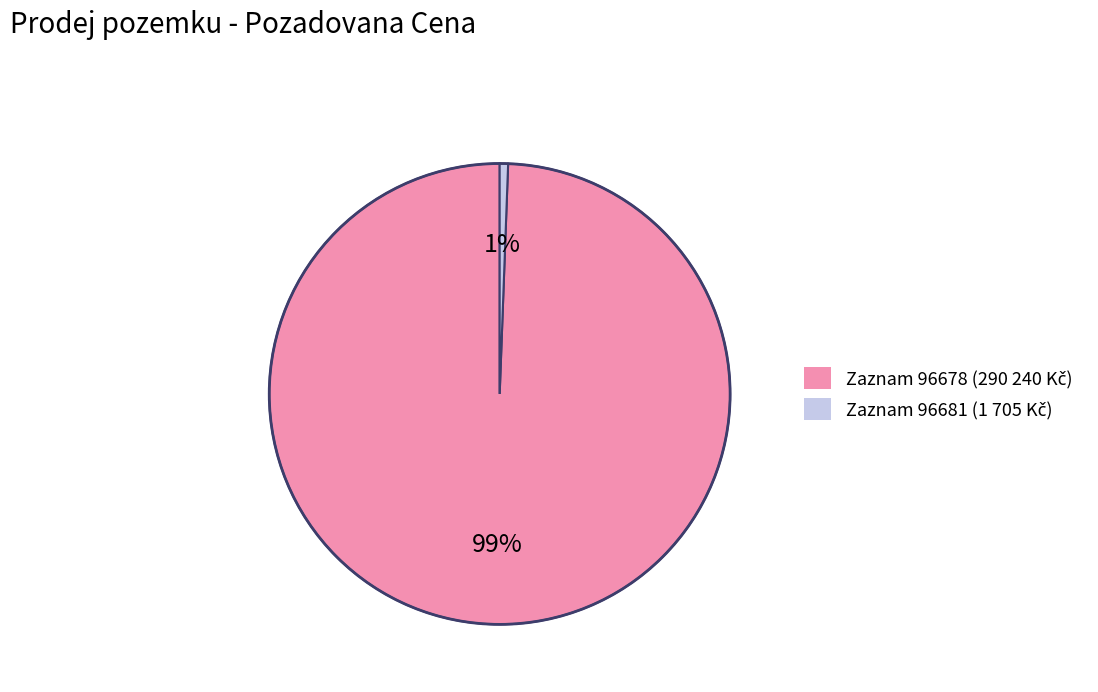

To the nearest percent, what is the average slice percentage?

50%